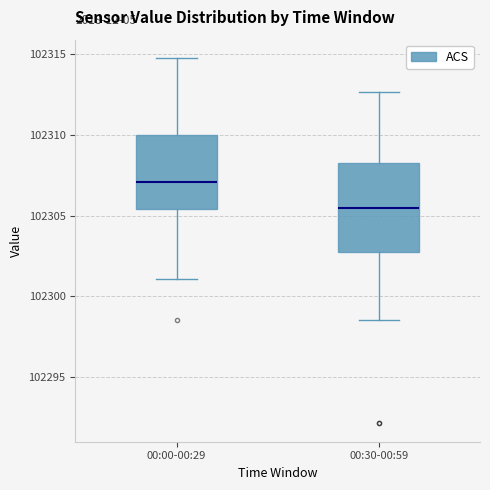

Which box is the tallest, from its lower edge to its upper edge?

00:30-00:59